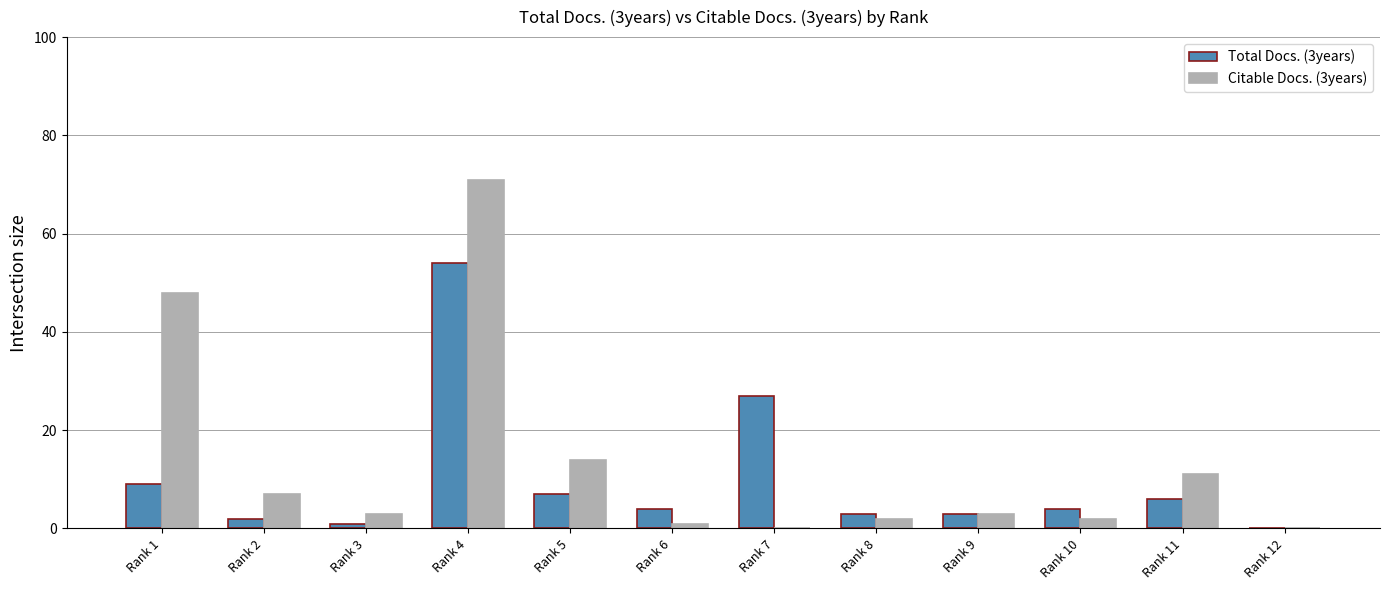

What is the greatest value displayed?

71